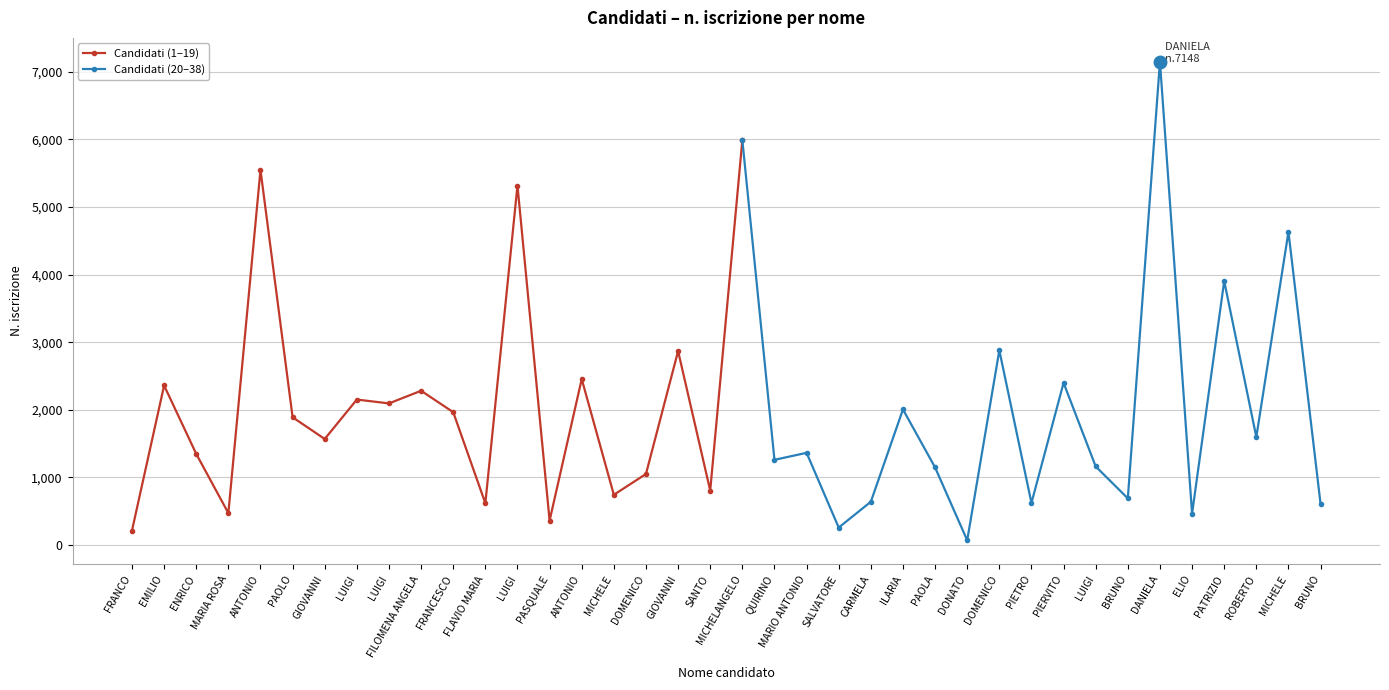

Rank the categories by value from highest to lowest.

DANIELA, MICHELANGELO, ANTONIO, LUIGI, MICHELE, PATRIZIO, DOMENICO, GIOVANNI, ANTONIO, PIERVITO, EMILIO, FILOMENA ANGELA, LUIGI, LUIGI, ILARIA, FRANCESCO, PAOLO, ROBERTO, GIOVANNI, MARIO ANTONIO, ENRICO, QUIRINO, LUIGI, PAOLA, DOMENICO, SANTO, MICHELE, BRUNO, CARMELA, PIETRO, FLAVIO MARIA, BRUNO, MARIA ROSA, ELIO, PASQUALE, SALVATORE, FRANCO, DONATO